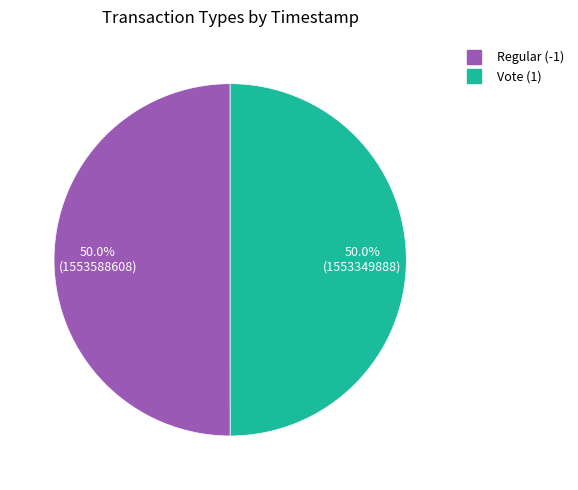

Do Vote (1) and Regular (-1) together represent more than half of the pie?

Yes